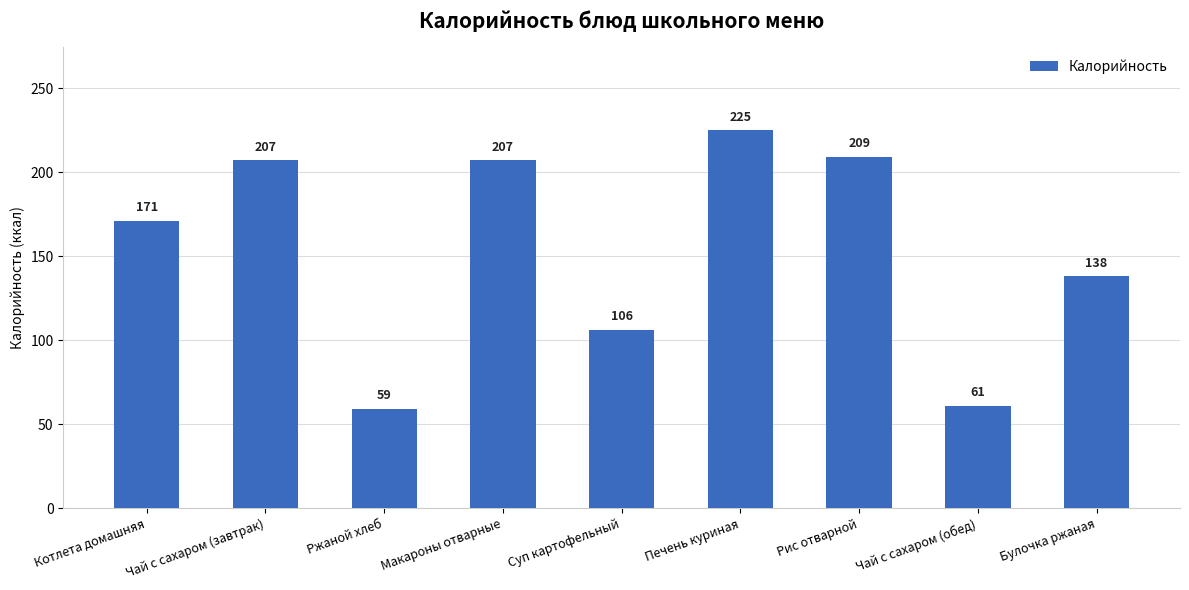

True or false: the data shows 177 at Суп картофельный.

False